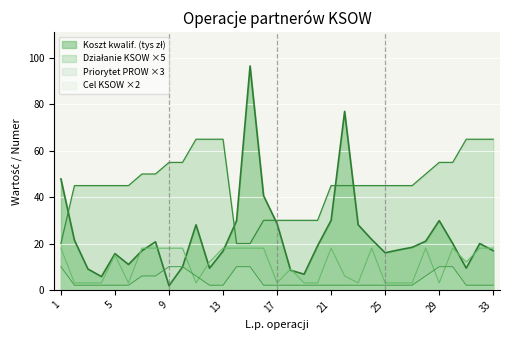

What is the maximum value shown in the chart?

96.6